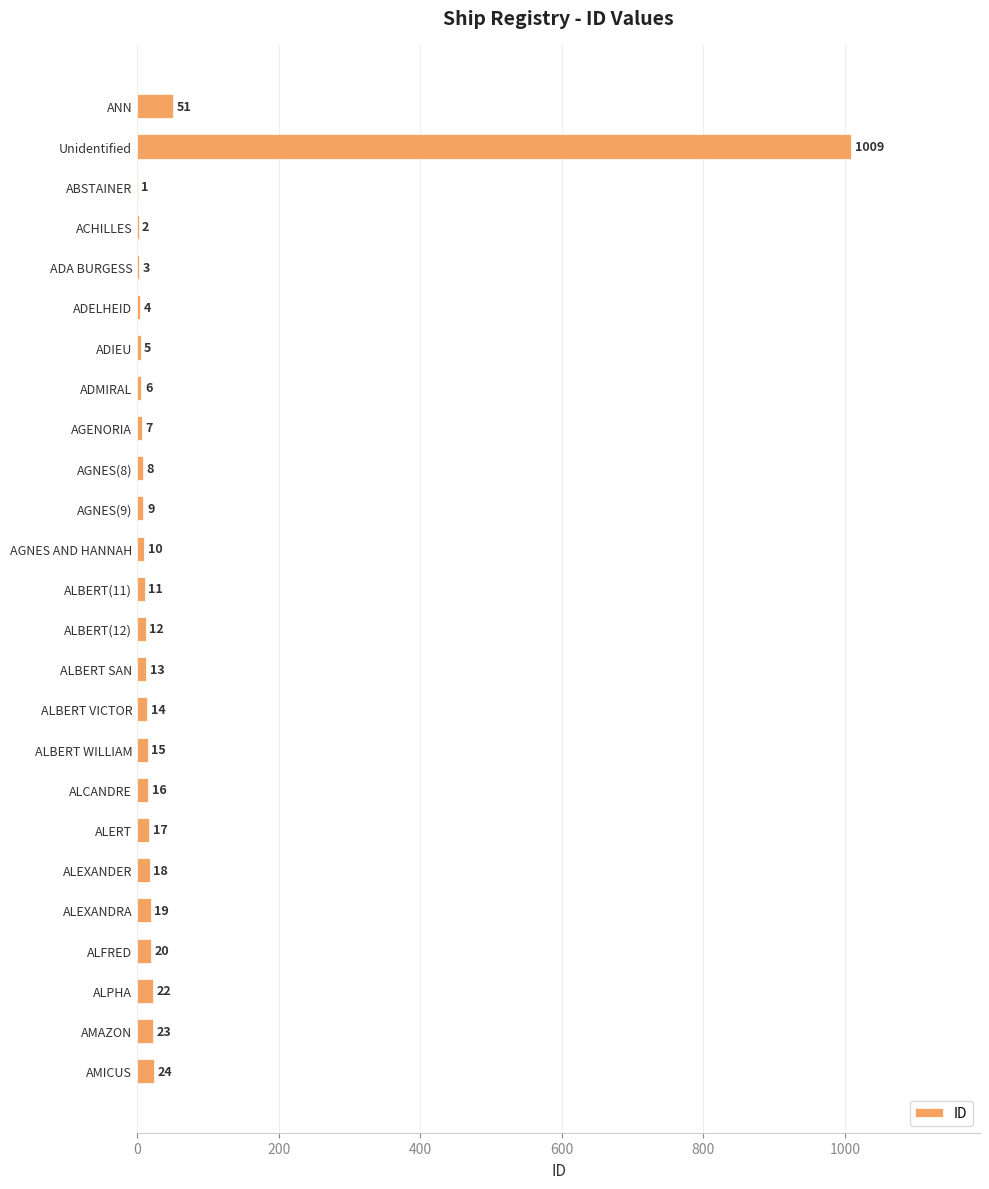

How many distinct data groups are displayed?

1